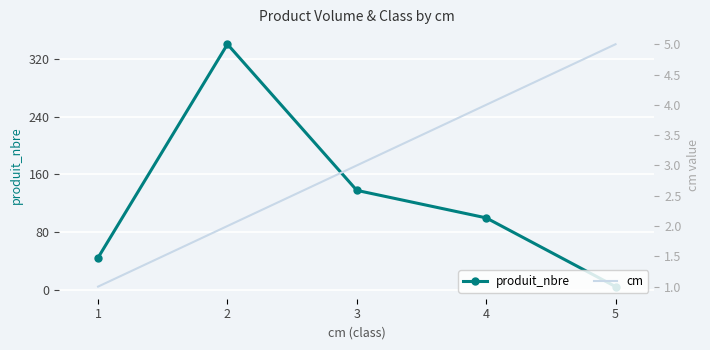

The value of cm at 1 is 2. True or false?

False